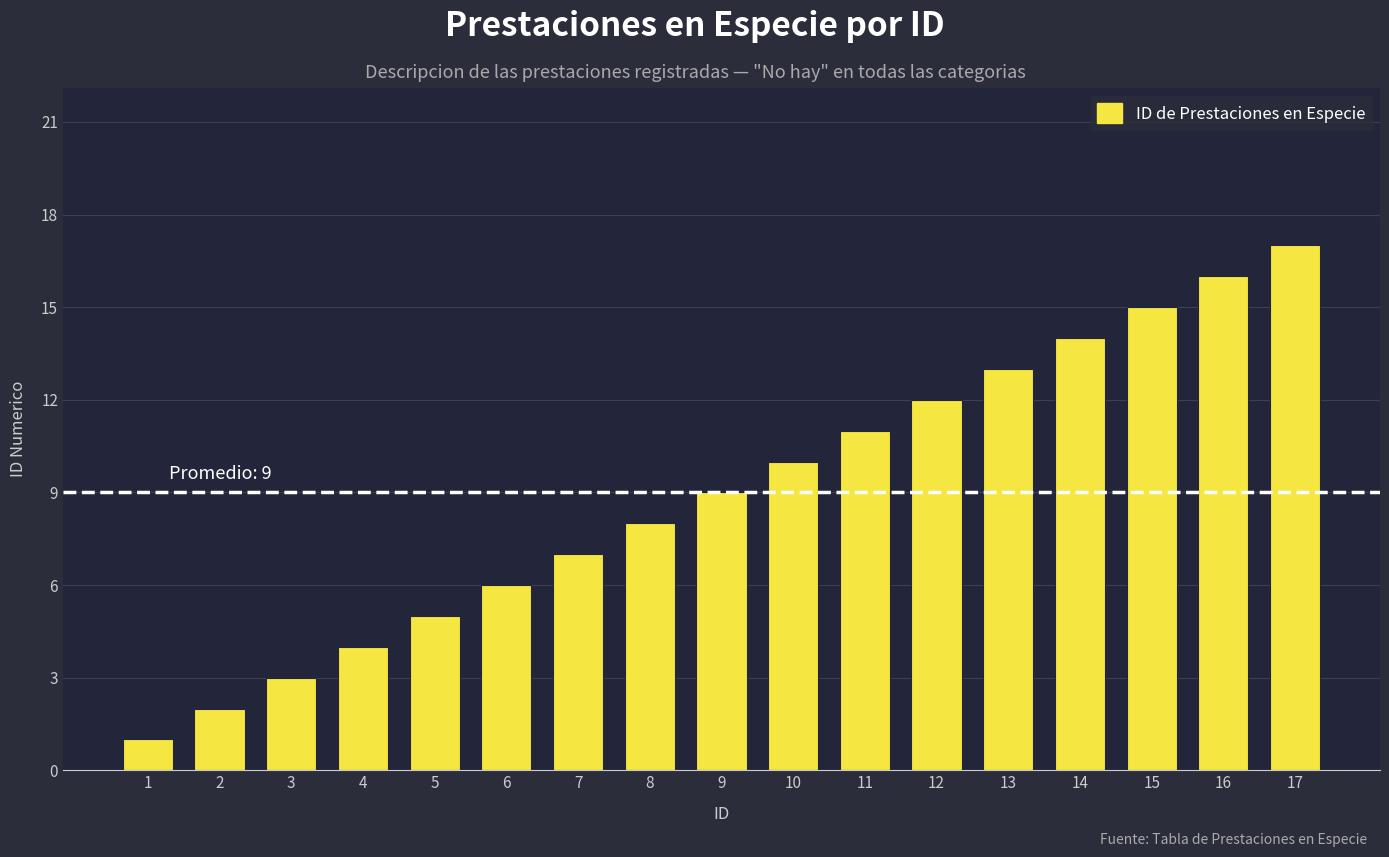

What is the difference between the maximum and second lowest values?

15